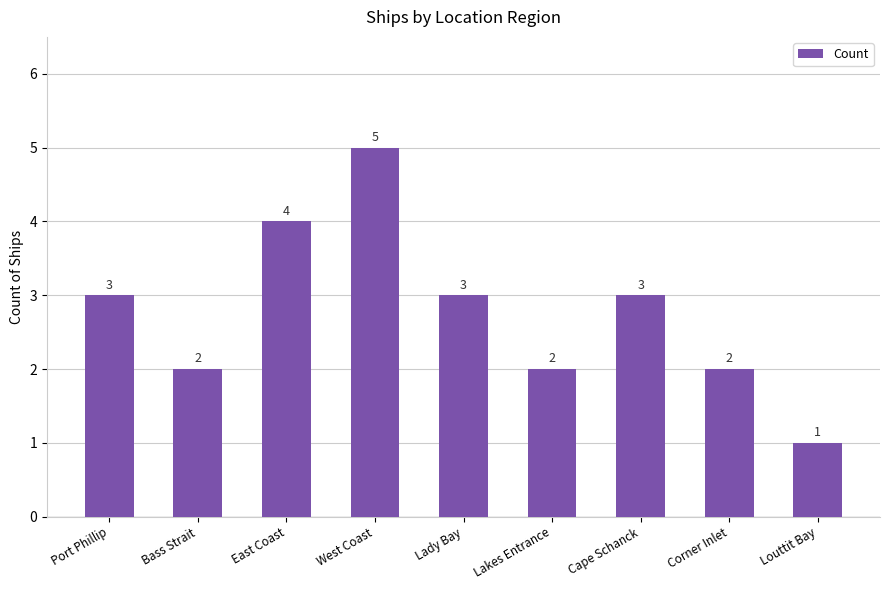

What is the sum of all values?

25